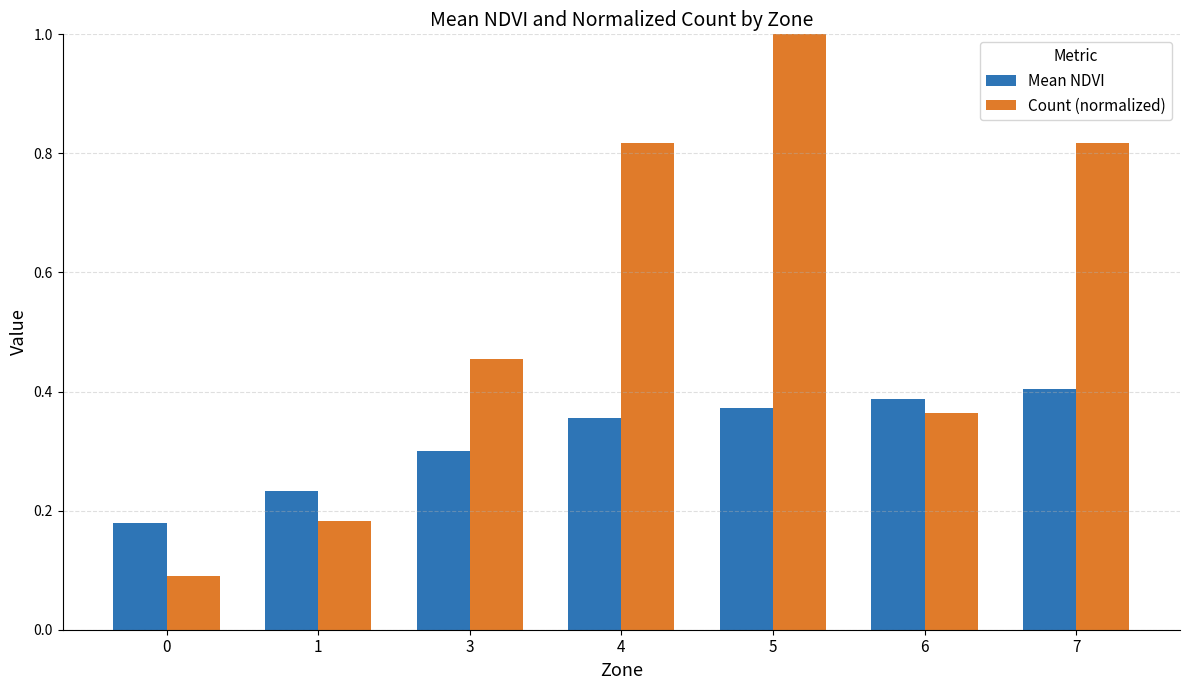

What is the difference between the highest and lowest values at 0?

0.1